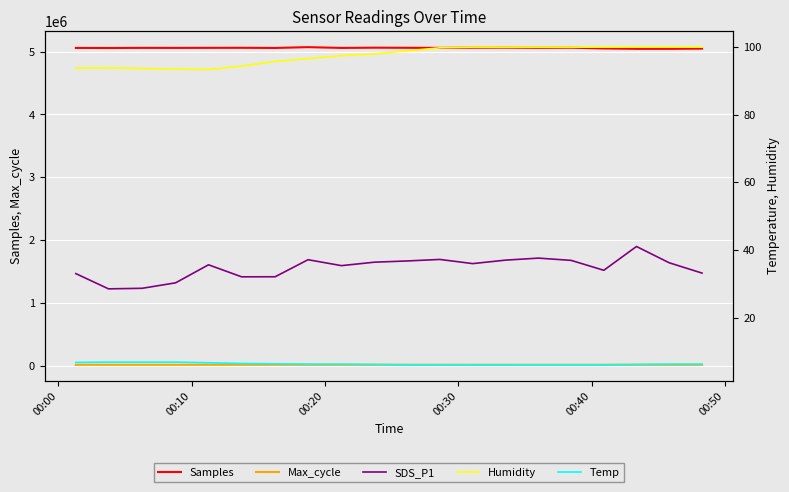

What are all the series names shown in the legend?

Samples, Max_cycle, SDS_P1, Humidity, Temp